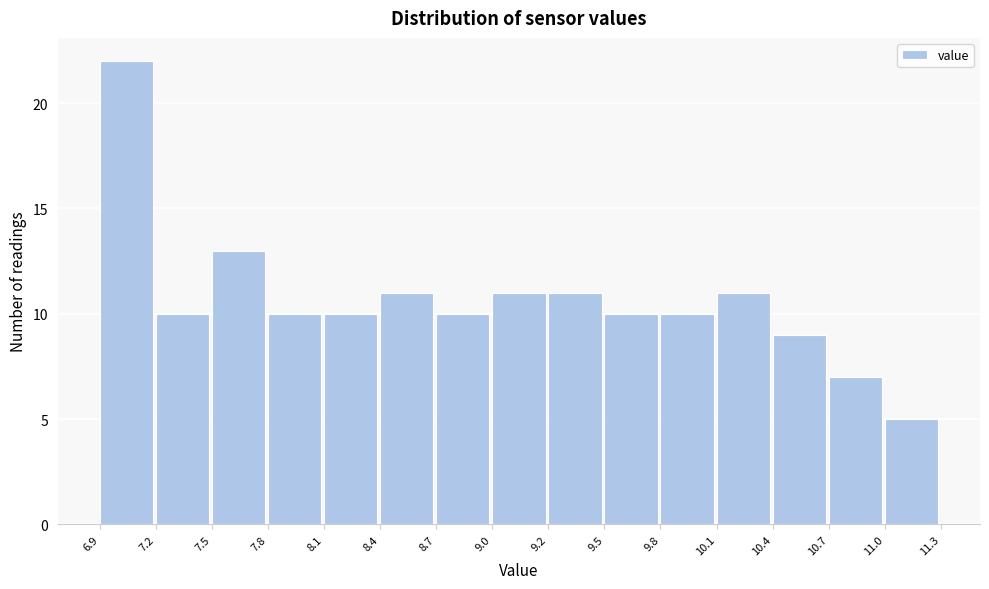

Over which range of the x-axis is the bar tallest?

6.9 to 7.2